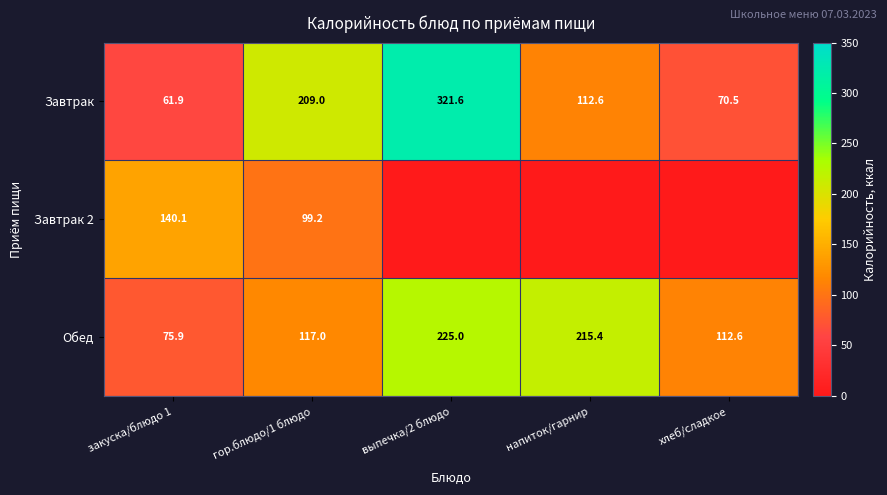

Is the value of Обед at выпечка/2 блюдо greater than the value of Завтрак at напиток/гарнир?

Yes